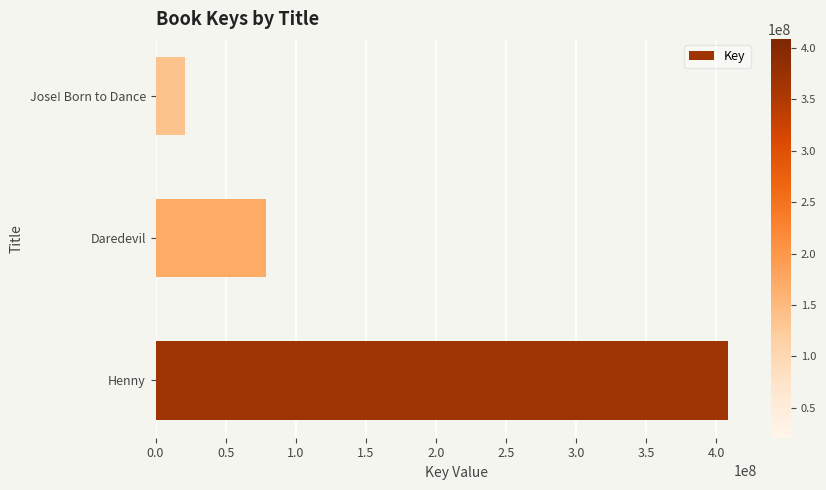

What is the smallest value displayed?

20963177